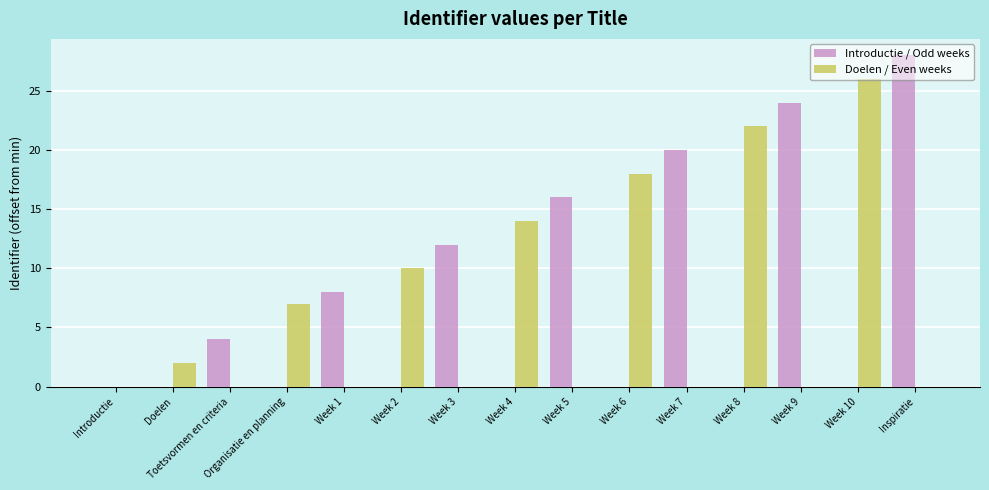

What are all the series names shown in the legend?

Introductie / Odd weeks, Doelen / Even weeks